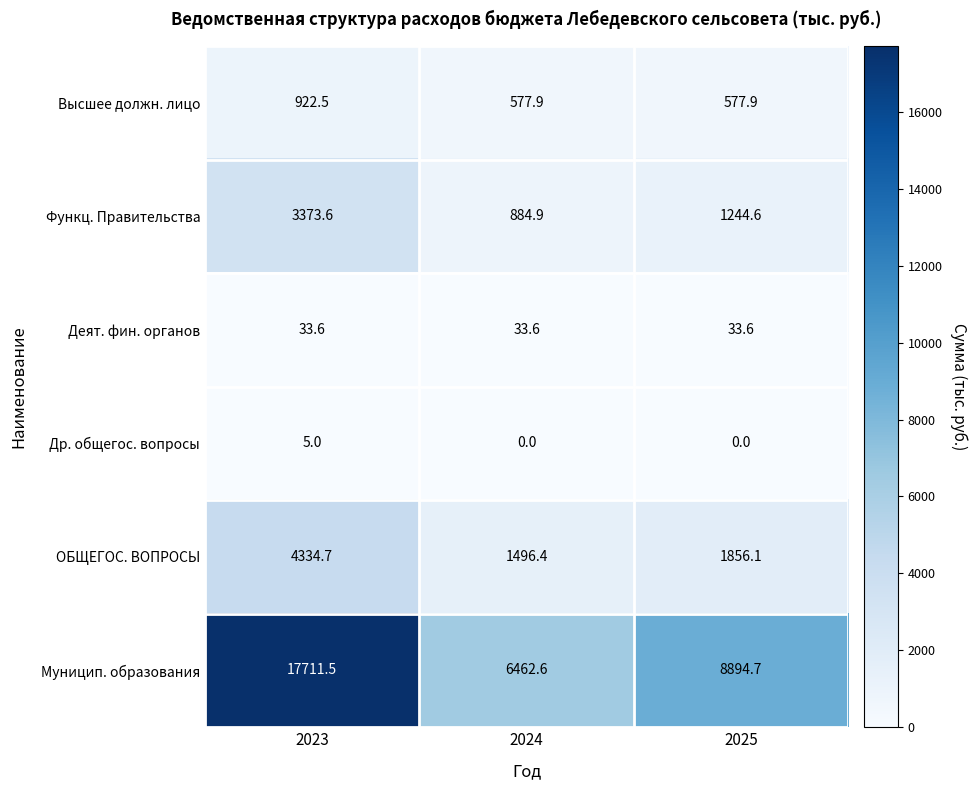

Reading right to left, transcribe all the data shown in this chart.

Высшее должн. лицо: 577.9	577.9	922.5
Функц. Правительства: 1244.6	884.9	3373.6
Деят. фин. органов: 33.6	33.6	33.6
Др. общегос. вопросы: 0.0	0.0	5.0
ОБЩЕГОС. ВОПРОСЫ: 1856.1	1496.4	4334.7
Муницип. образования: 8894.7	6462.6	17711.5